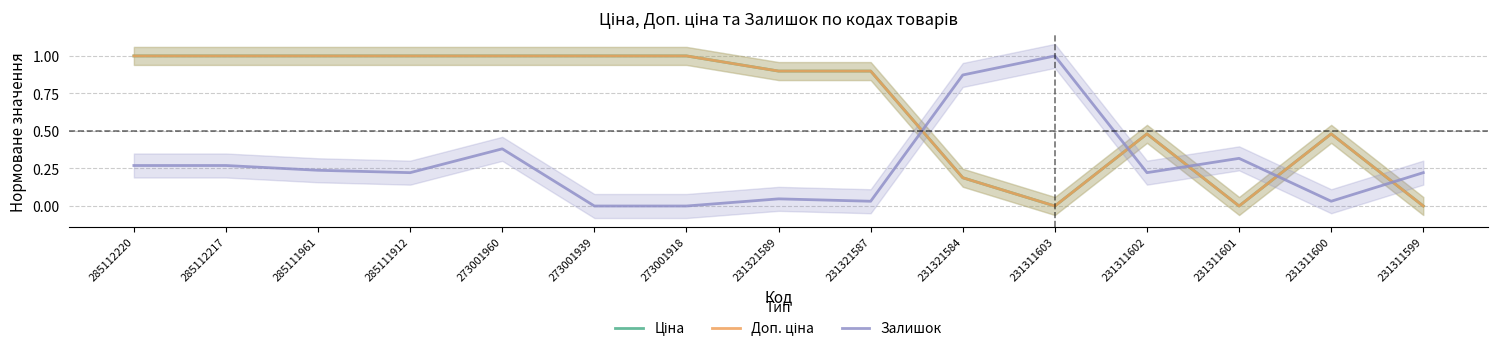

Which series ends up on top after the final intersection of Залишок and Ціна?

Залишок